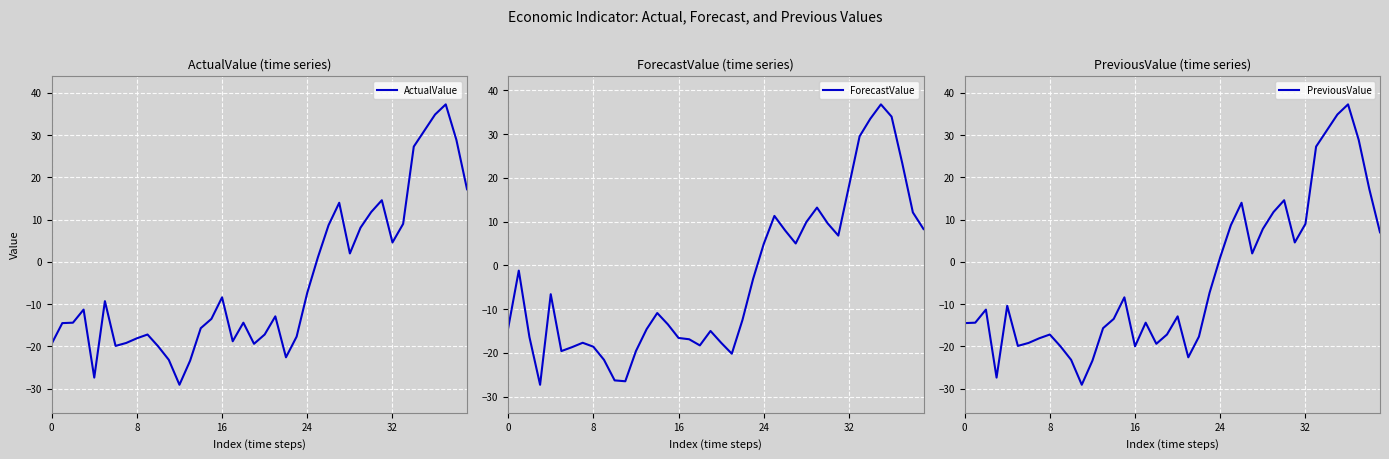

Rank the series by their maximum value, from highest to lowest.

ActualValue, PreviousValue, ForecastValue